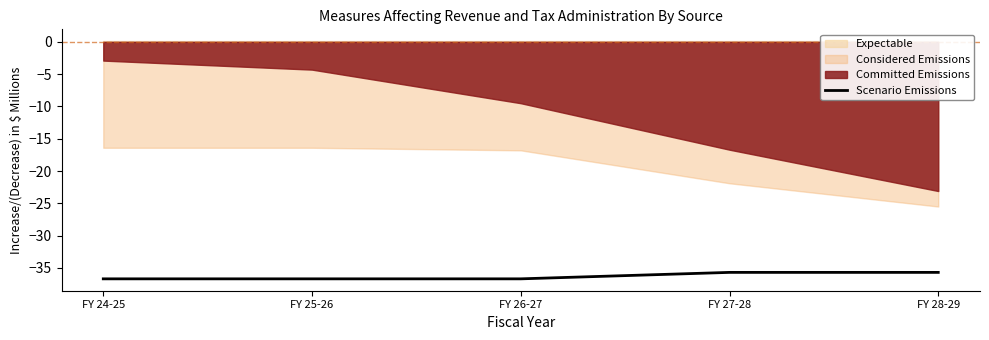

How many data points are less than -36?

3